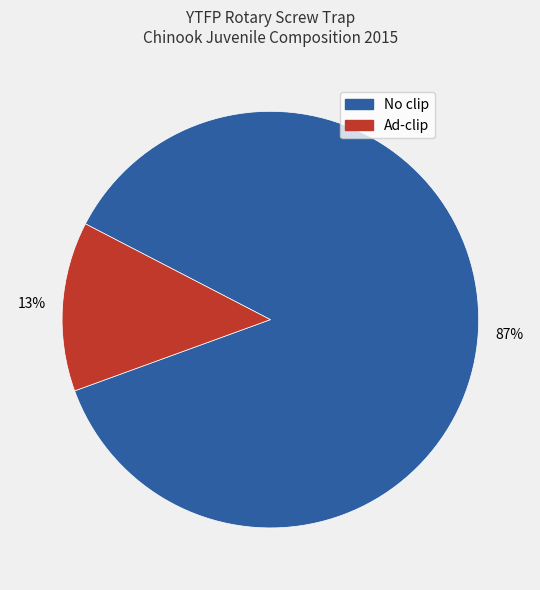

Count the number of slices in the pie.

2